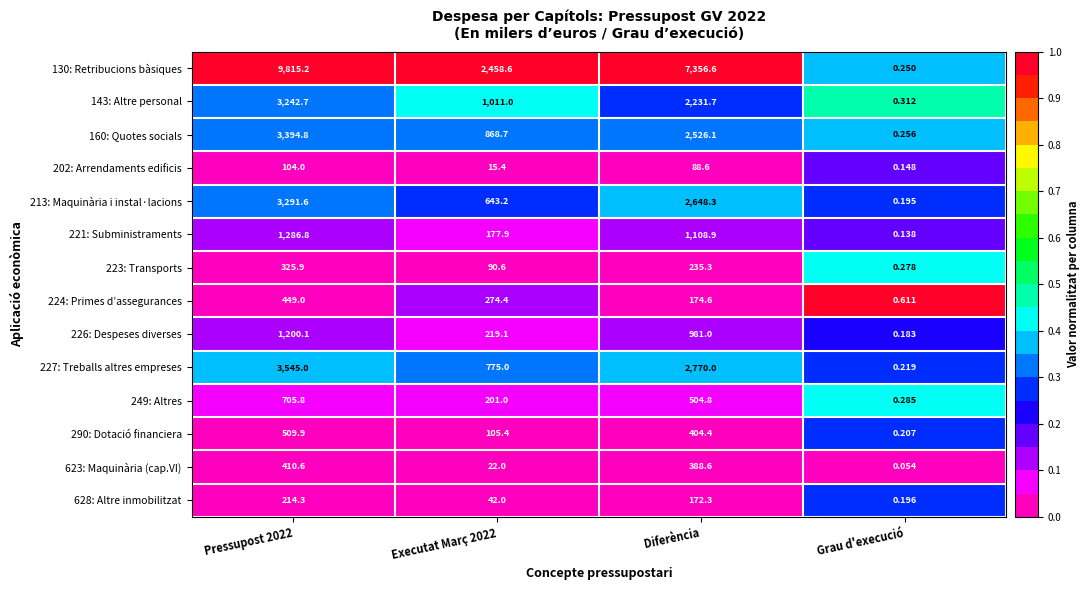

How many categories are shown in the chart?

4